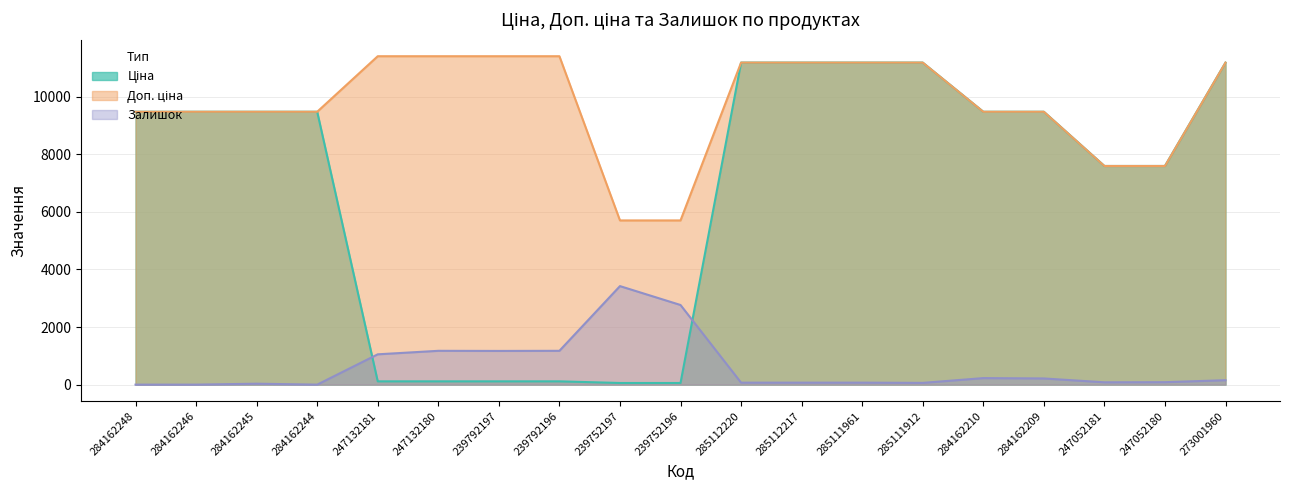

The Ціна series shows 7596.5 at 247052181. True or false?

True